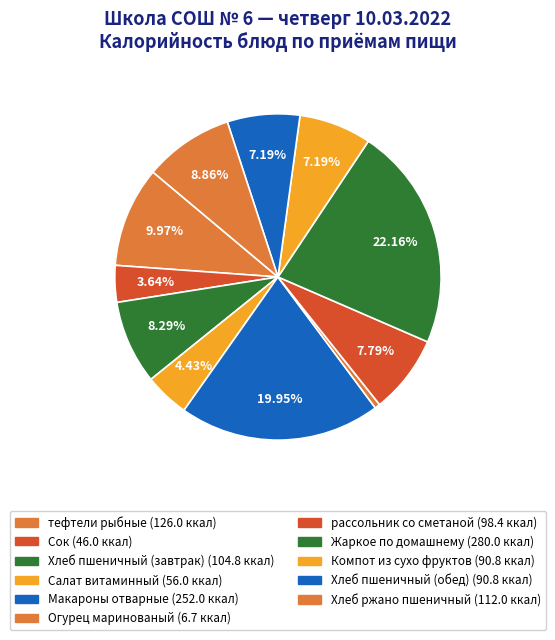

How many segments does this pie chart have?

11